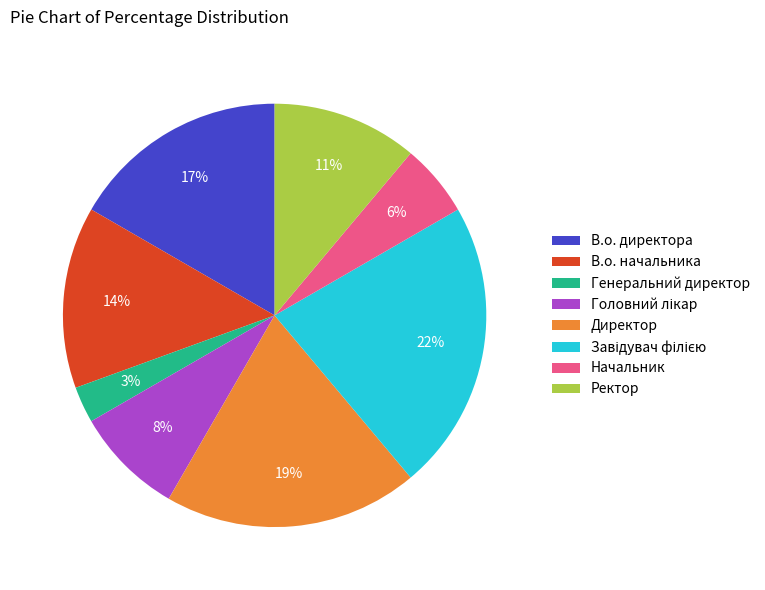

Is В.о. директора the majority of the pie?

No